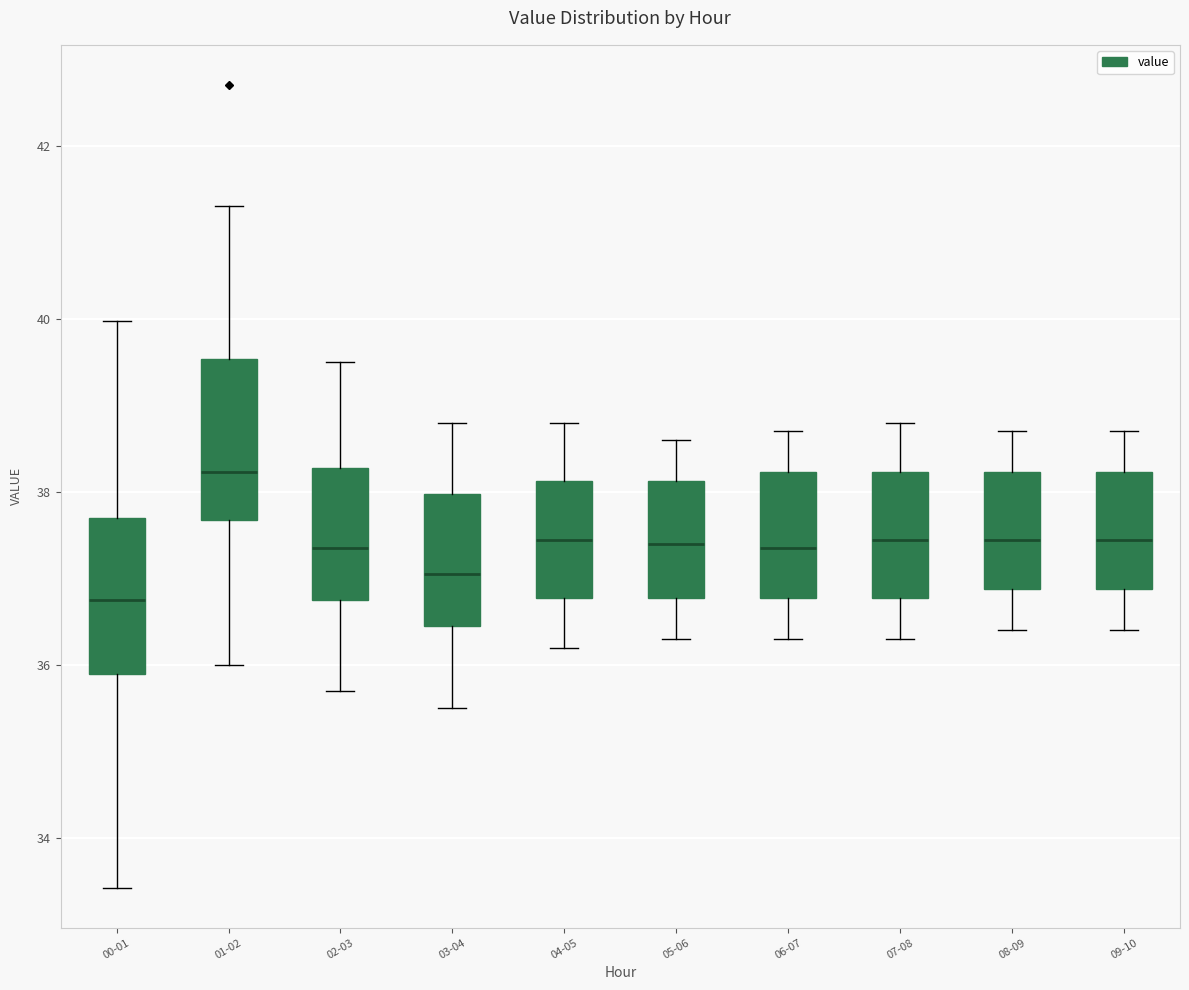

Where does the median line of the box for 09-10 sit on the y-axis? The values are not printed on the chart, so give them approximately, as read against the axis.

37.4